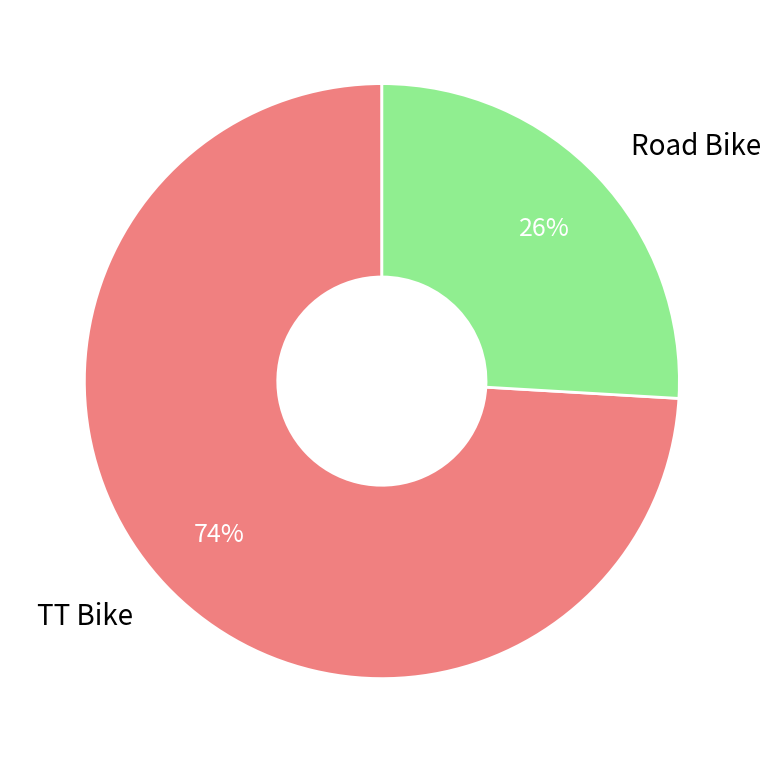

To the nearest percent, what is the difference between the largest and smallest slice percentages?

48%